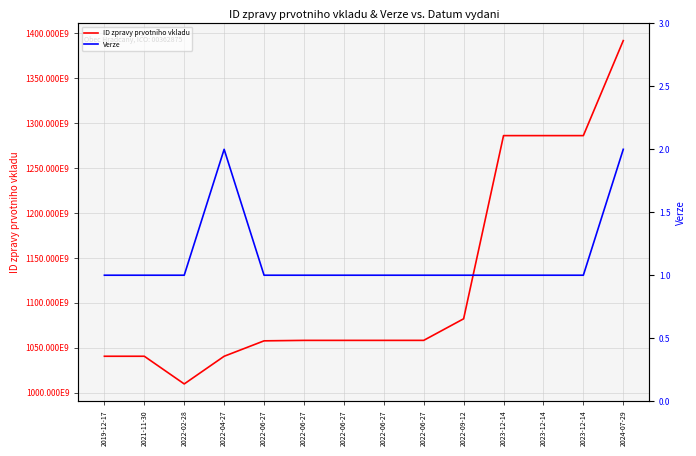

Reading right to left, transcribe all the data shown in this chart.

ID zpravy prvotniho vkladu: 2024-07-29=1392018144	2023-12-14=1286222462	2023-12-14=1286220901	2023-12-14=1286218136	2022-09-12=1082232205	2022-06-27=1058211521	2022-06-27=1058205412	2022-06-27=1058202079	2022-06-27=1058199547	2022-06-27=1057684206	2022-04-27=1040510083	2022-02-28=1009701828	2021-11-30=1040518495	2019-12-17=1040522460
Verze: 2024-07-29=2	2023-12-14=1	2023-12-14=1	2023-12-14=1	2022-09-12=1	2022-06-27=1	2022-06-27=1	2022-06-27=1	2022-06-27=1	2022-06-27=1	2022-04-27=2	2022-02-28=1	2021-11-30=1	2019-12-17=1